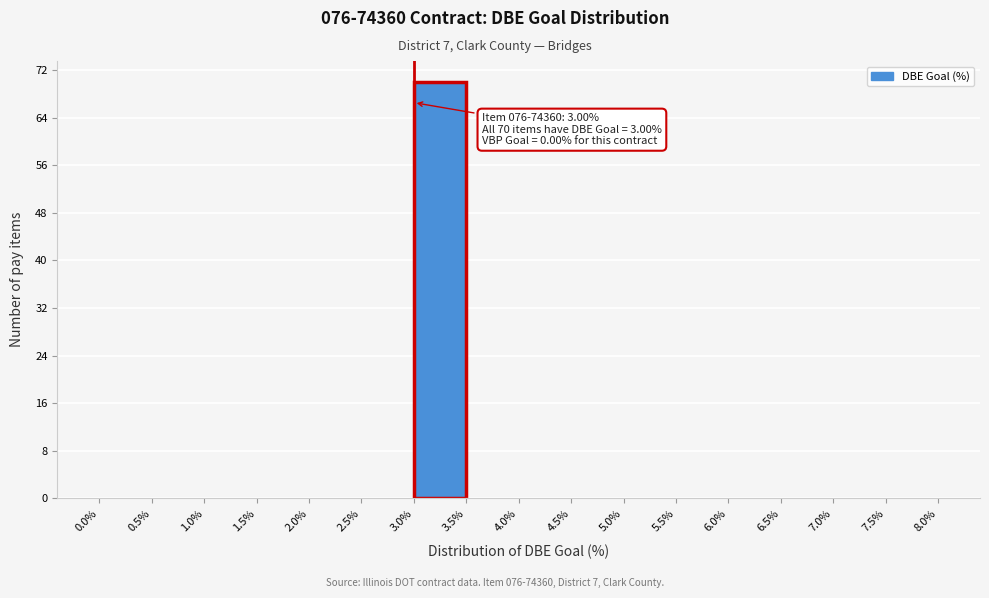

Over which range of the x-axis is the bar tallest?

3.0% to 3.5%